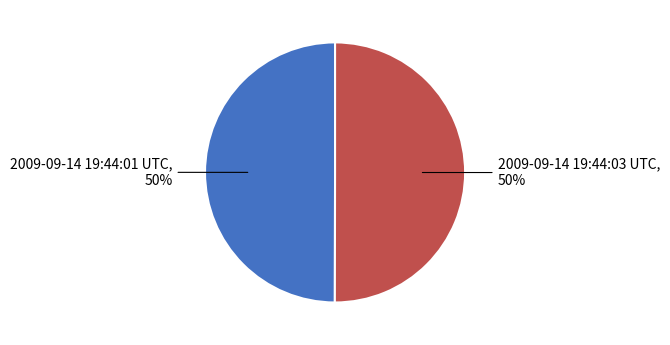

To the nearest percent, what is the average slice percentage?

50%